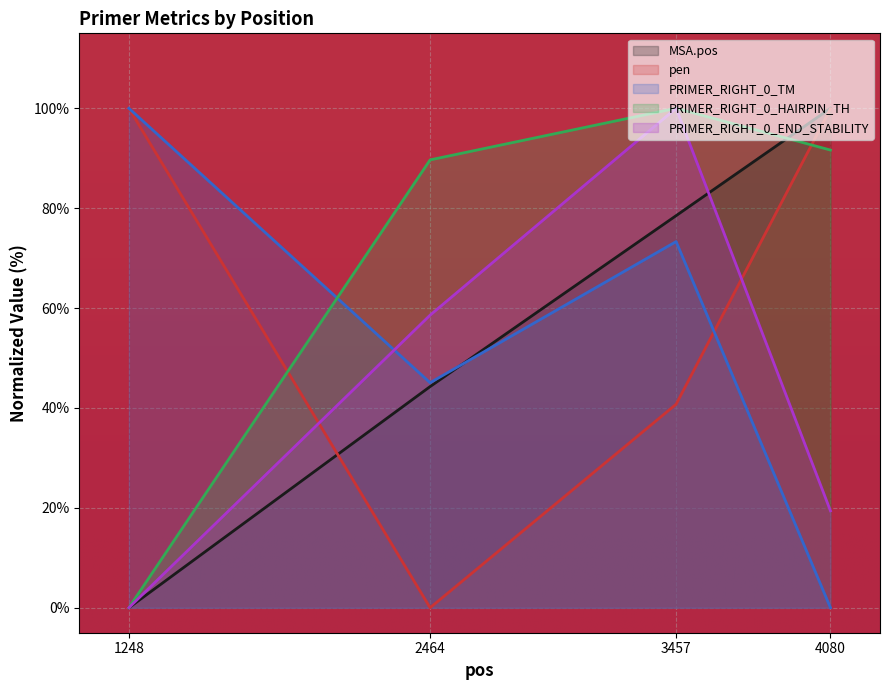

The value of pen at 4080 is 133.0. True or false?

False